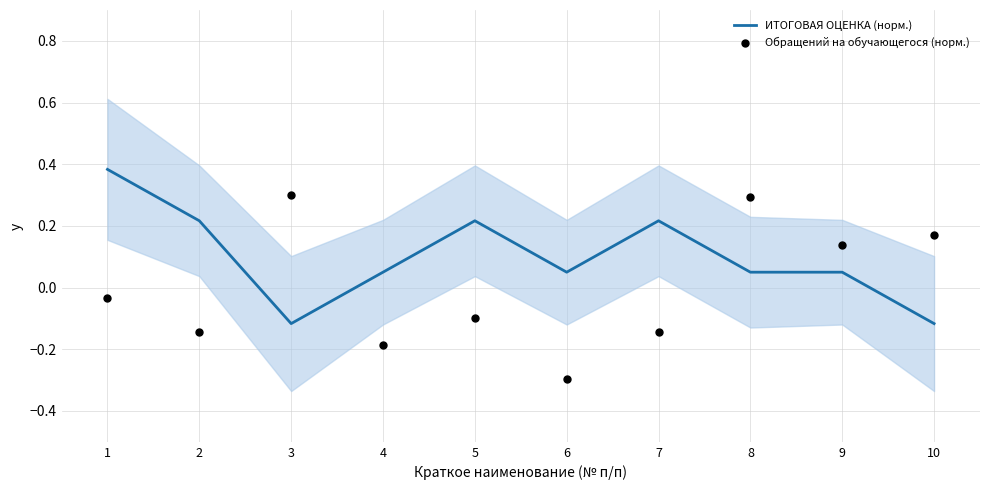

At how many categories does at least one series exceed 0?

10